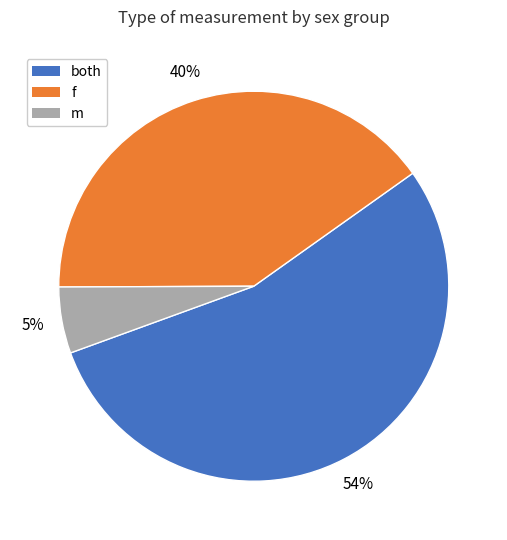

To the nearest percent, what portion does f represent?

40%